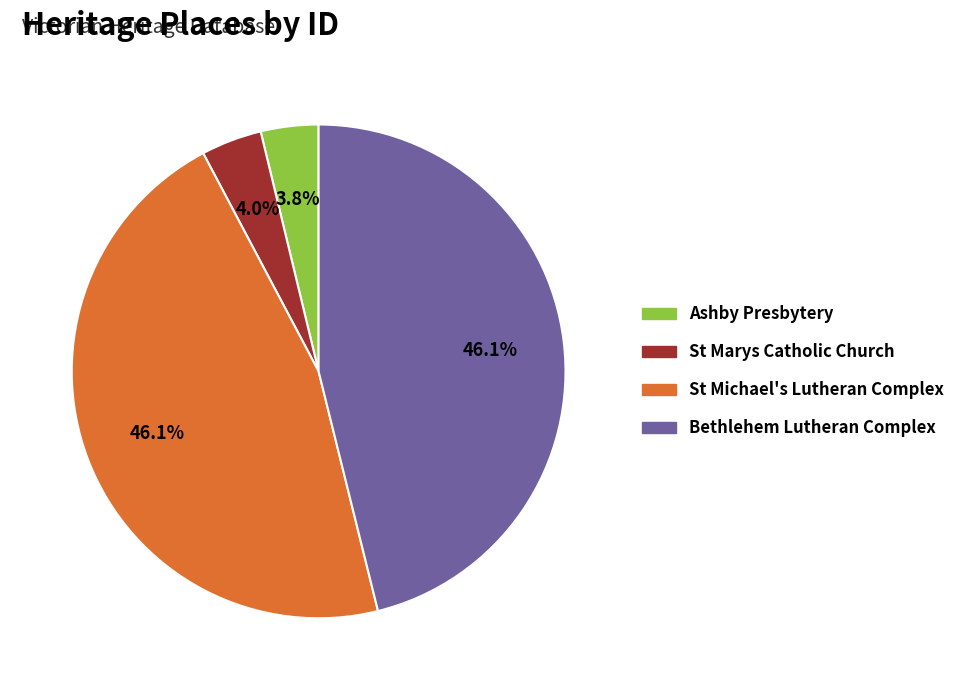

Approximately how many times larger is the value at St Michael's Lutheran Complex compared to Bethlehem Lutheran Complex?

1.0